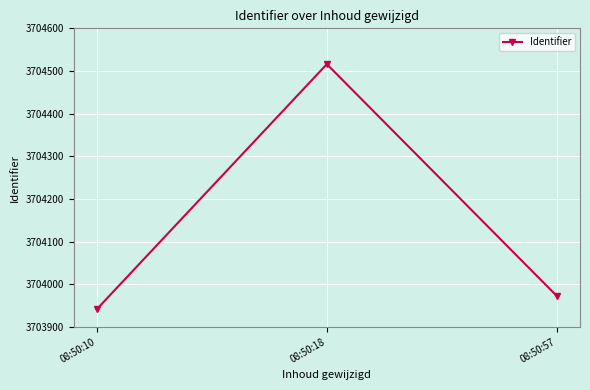

List the labels in order of value, smallest first.

08:50:10, 08:50:57, 08:50:18